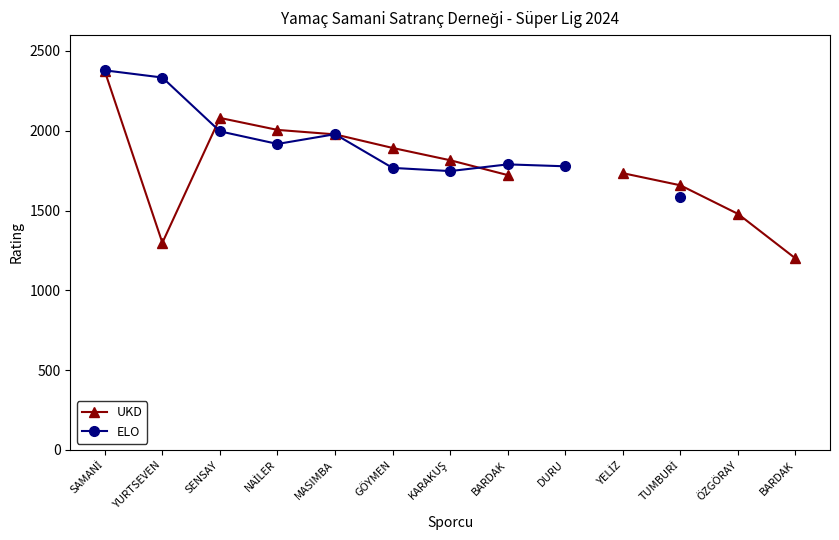

How many values in the ELO series exceed 1978?

3